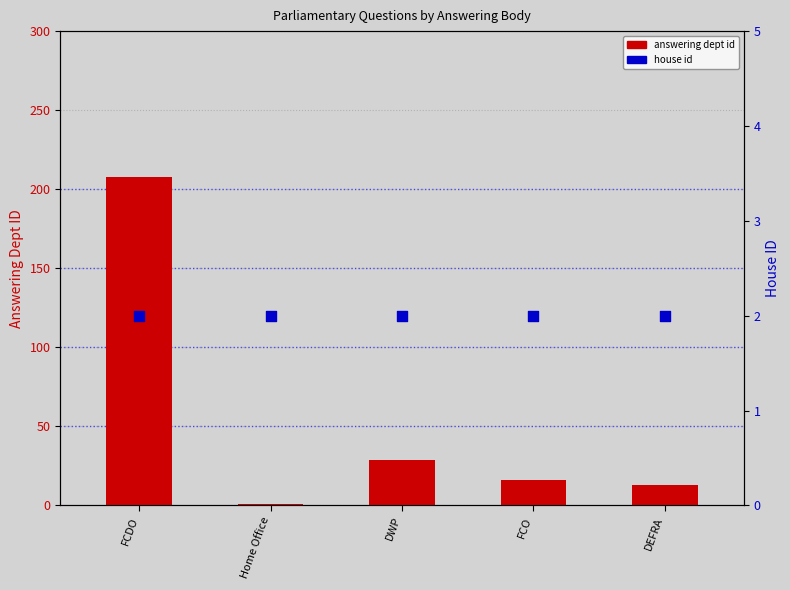

Is the value of answering dept id at Home Office greater than the value of house id at Home Office?

No